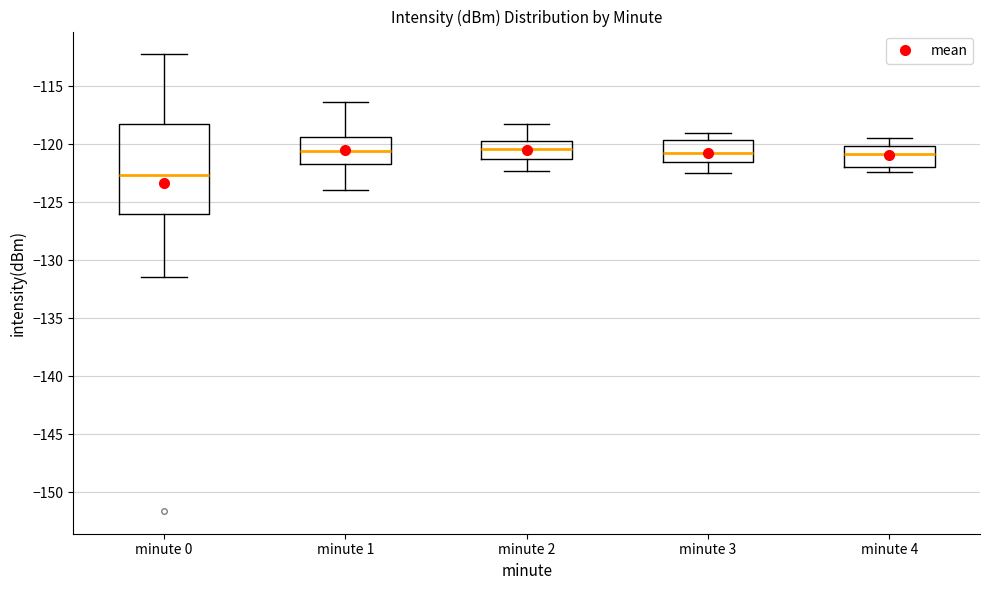

Reading left to right, read every box against the y-axis: the position of its median line, the range the box covers, and the ends of its whiskers. The values are not printed on the chart, so give them approximately, as read against the axis.

minute 0: median -122.5, box -126.0 to -118.0, whiskers -131.5 to -112.0
minute 1: median -120.5, box -121.5 to -119.5, whiskers -124.0 to -116.5
minute 2: median -120.5, box -121.0 to -119.5, whiskers -122.5 to -118.0
minute 3: median -120.5, box -121.5 to -119.5, whiskers -122.5 to -119.0
minute 4: median -121.0, box -122.0 to -120.0, whiskers -122.5 to -119.5